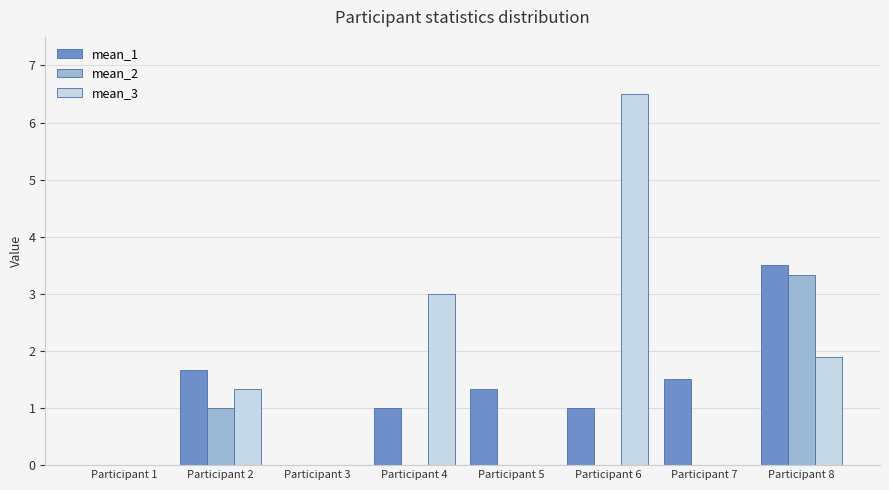

At which category does the chart reach its peak across all series?

Participant 6